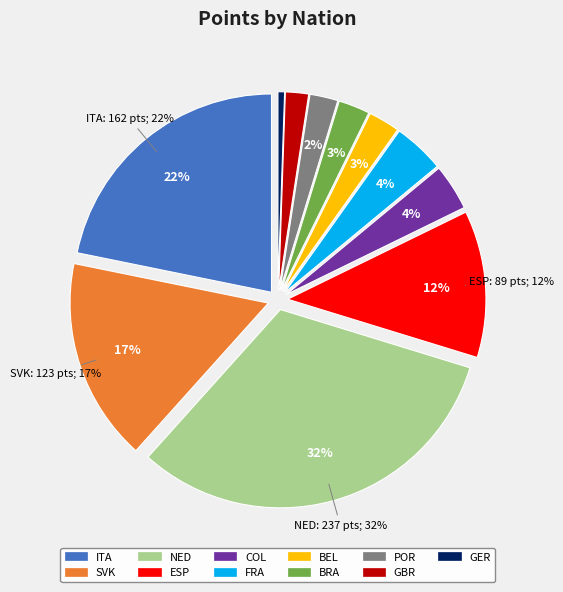

Which slice is the largest?

NED